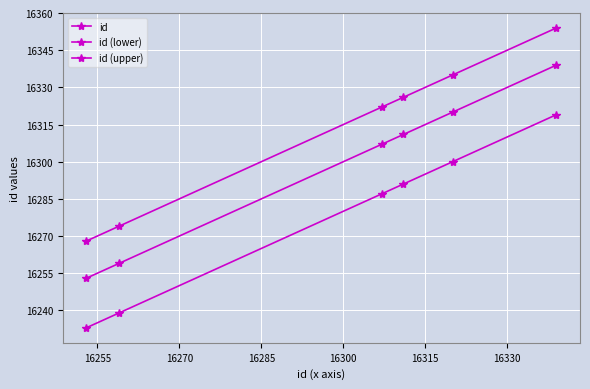

What is the value of the id (lower) point at the 1st from the left?

16233